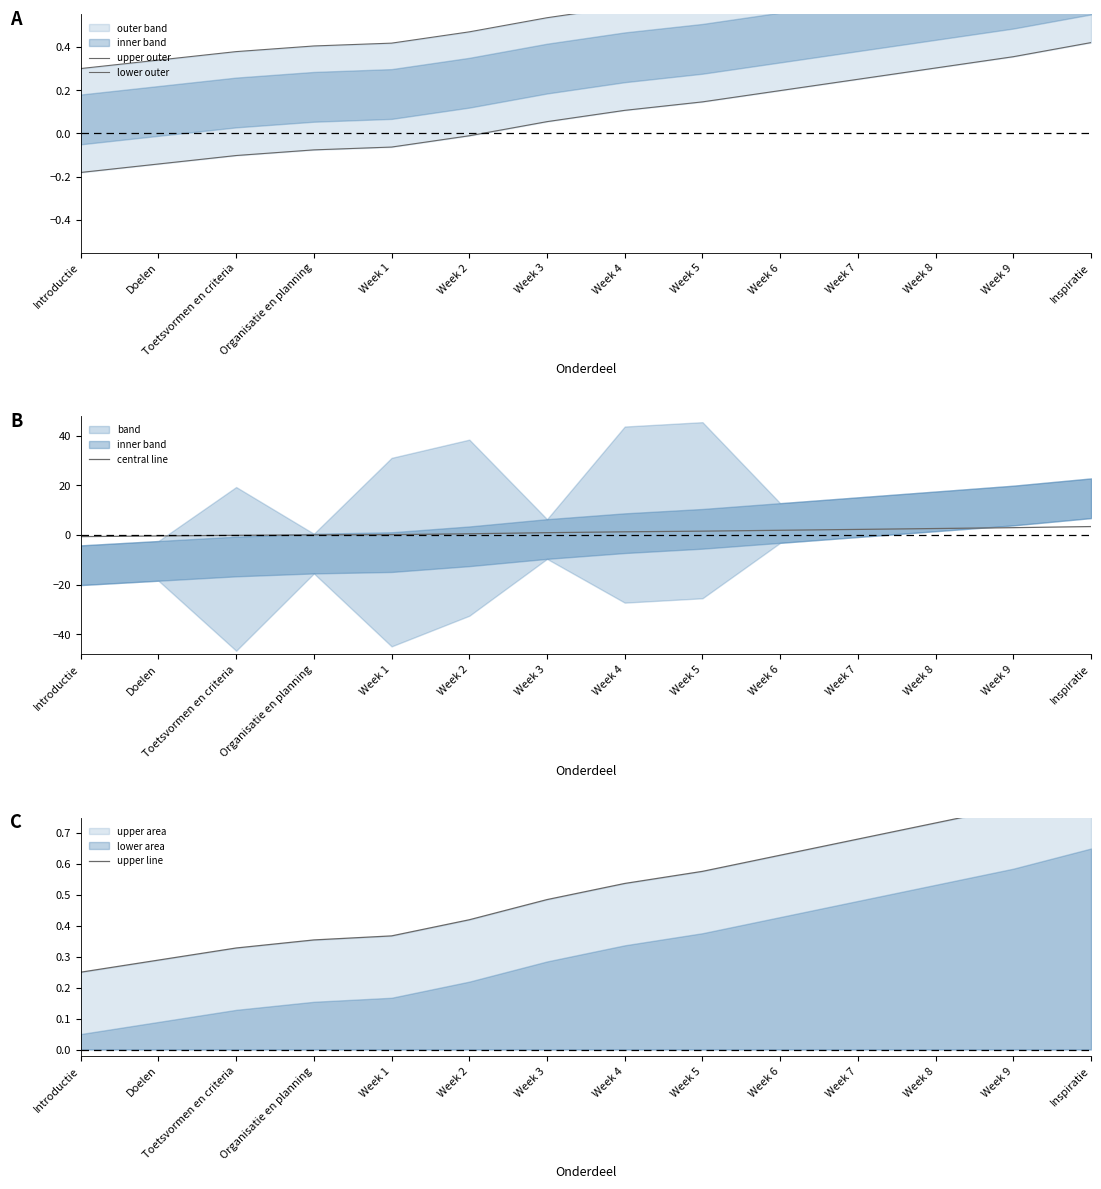

At how many categories does at least one series exceed 0?

14